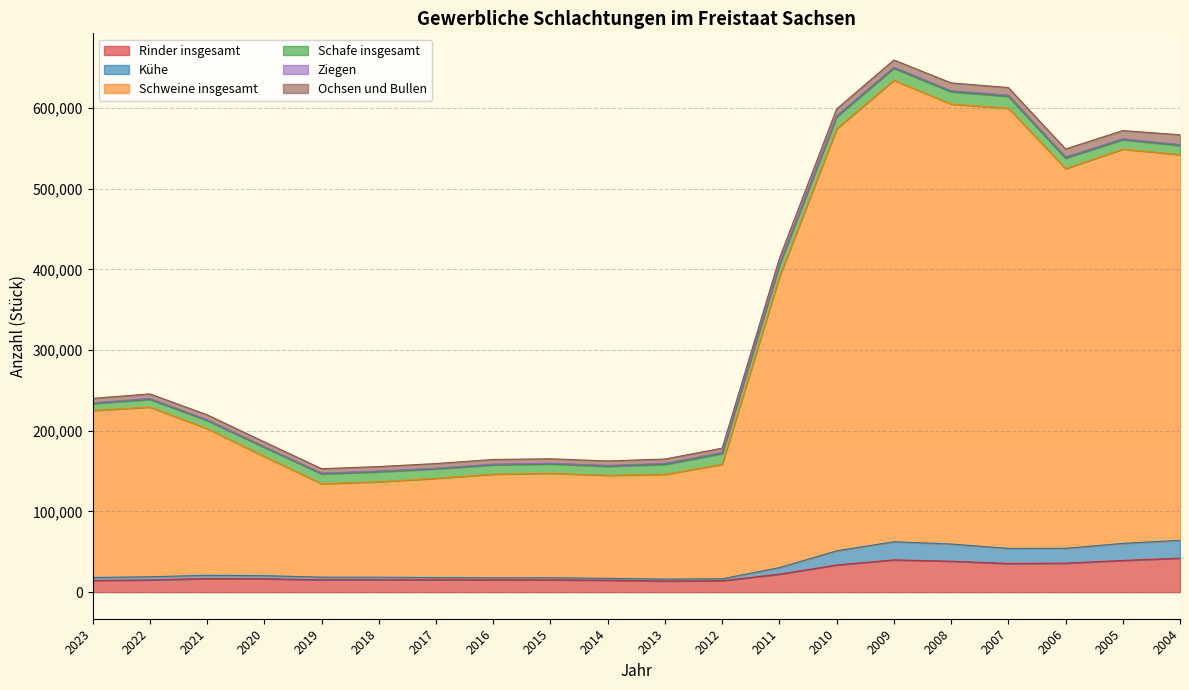

What is the highest value of the Rinder insgesamt series?

42102